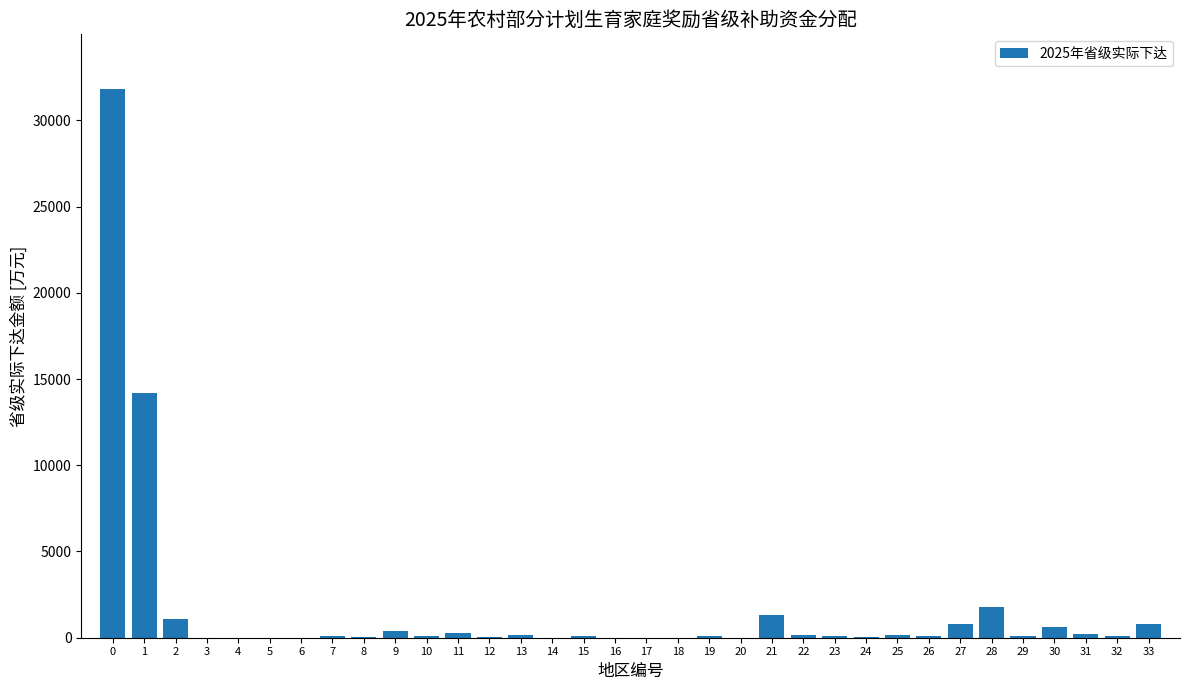

What is the sum of all values?

54631.4